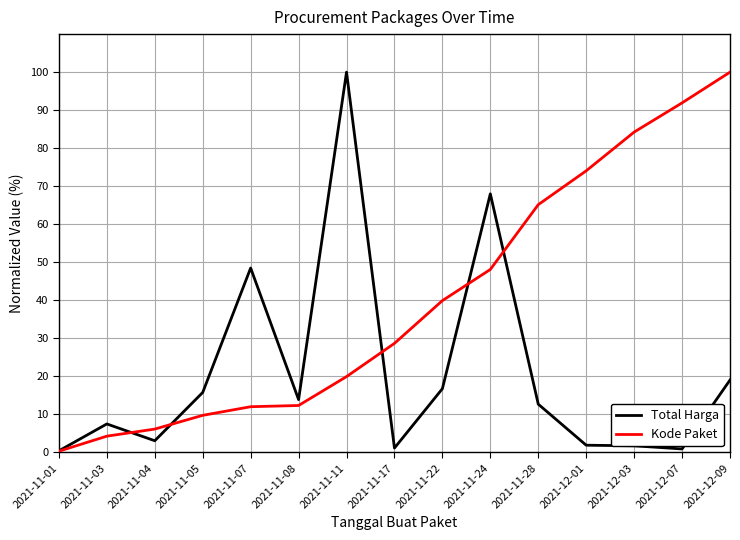

At which label is Total Harga closest to 50?

2021-11-07